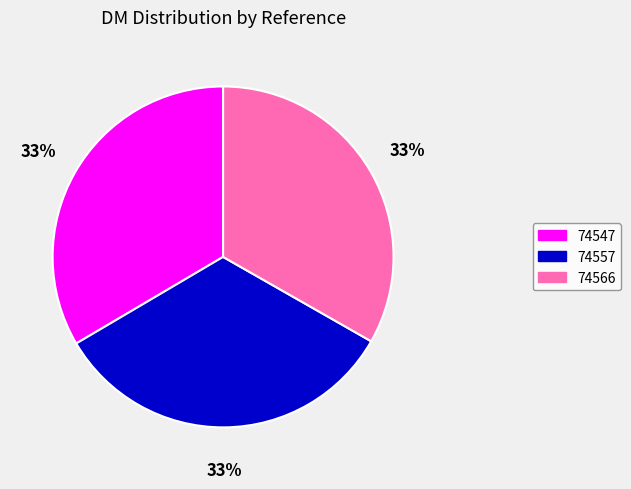

True or false: 74566 accounts for 39% of the total.

False